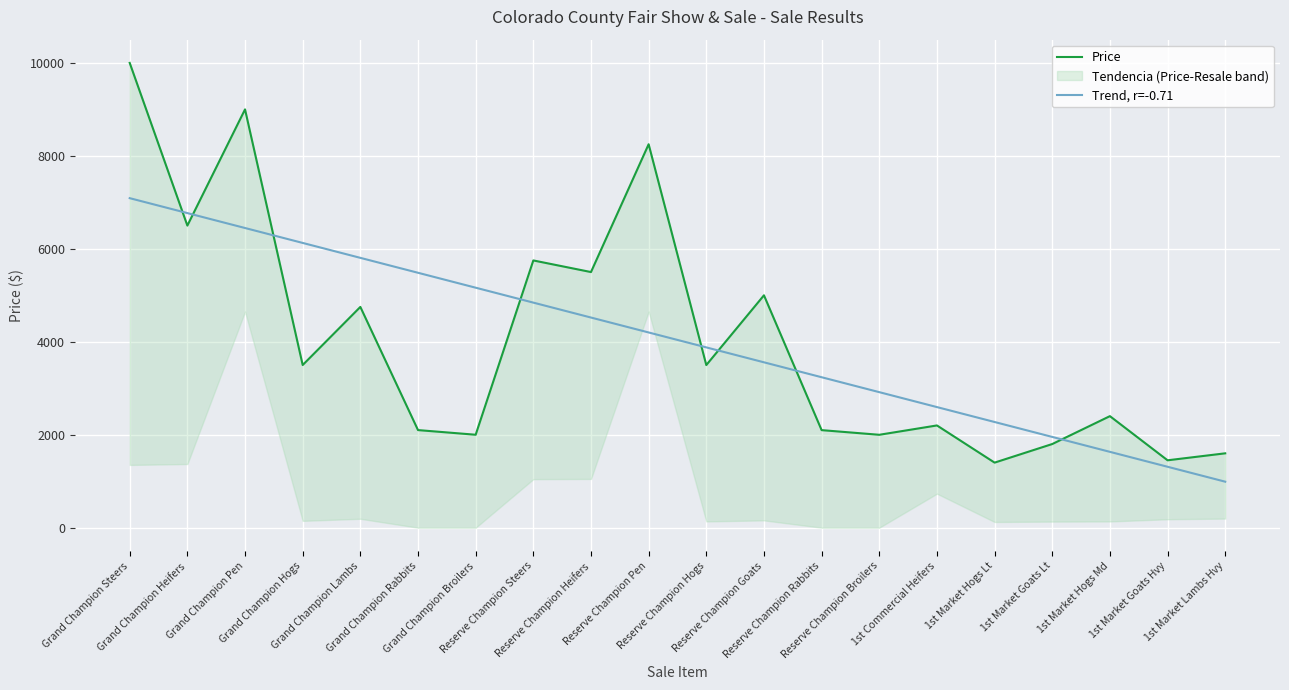

What is the difference between the highest and lowest values at Reserve Champion Rabbits?

1138.2